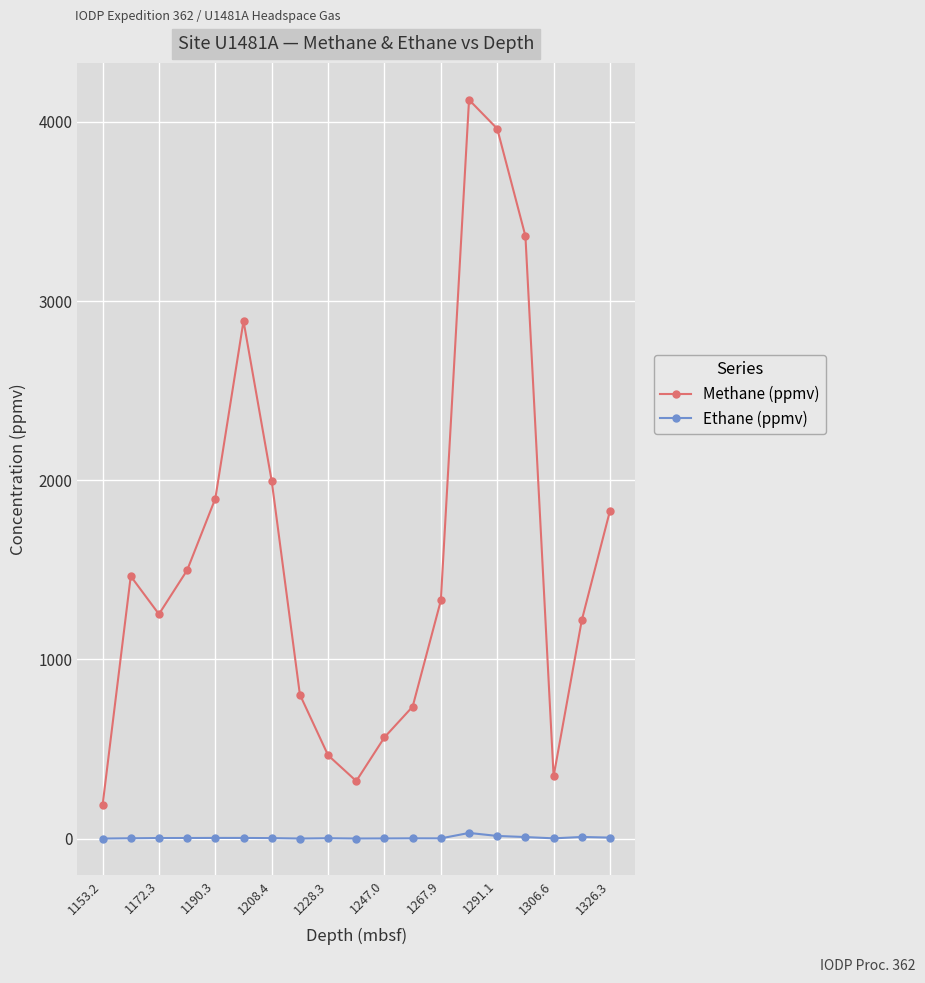

What is the value of the Methane (ppmv) point at the 4th from the left?

1498.0